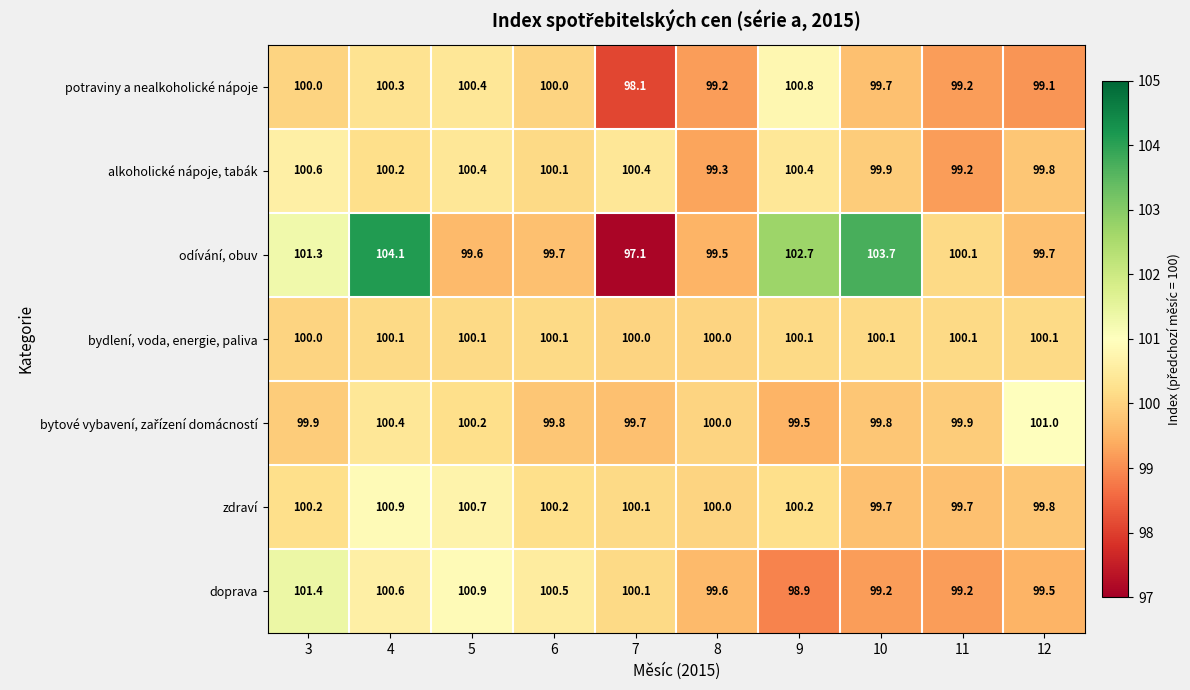

The value of zdraví at 9 is 55.6. True or false?

False